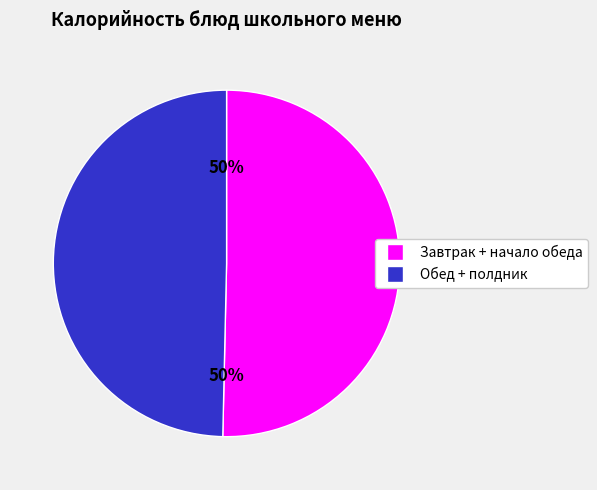

Count the number of slices in the pie.

2